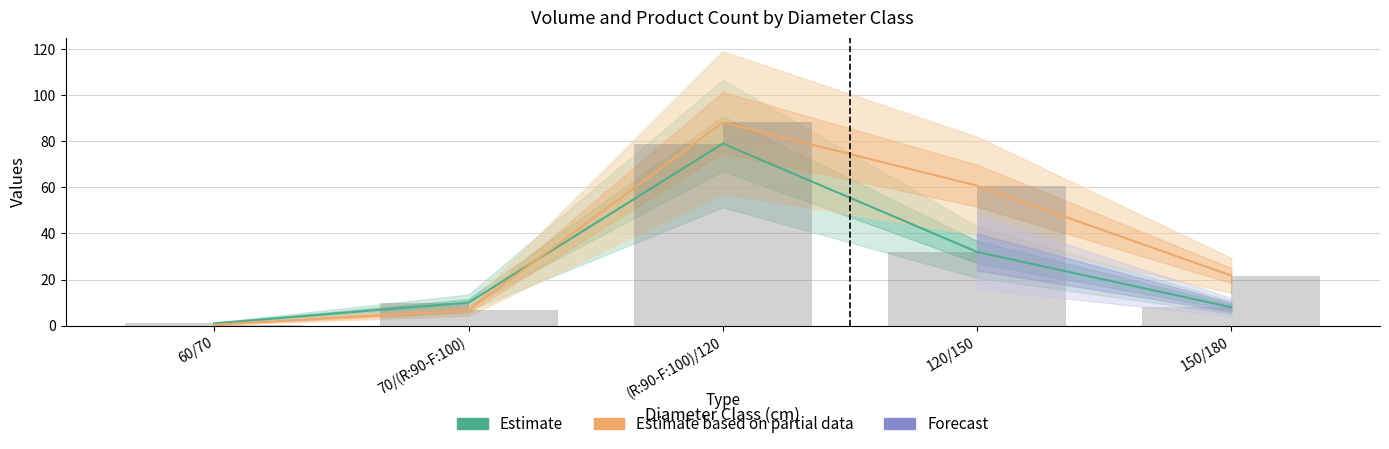

What value does the Estimate based on partial data series have at 150/180?

21.7